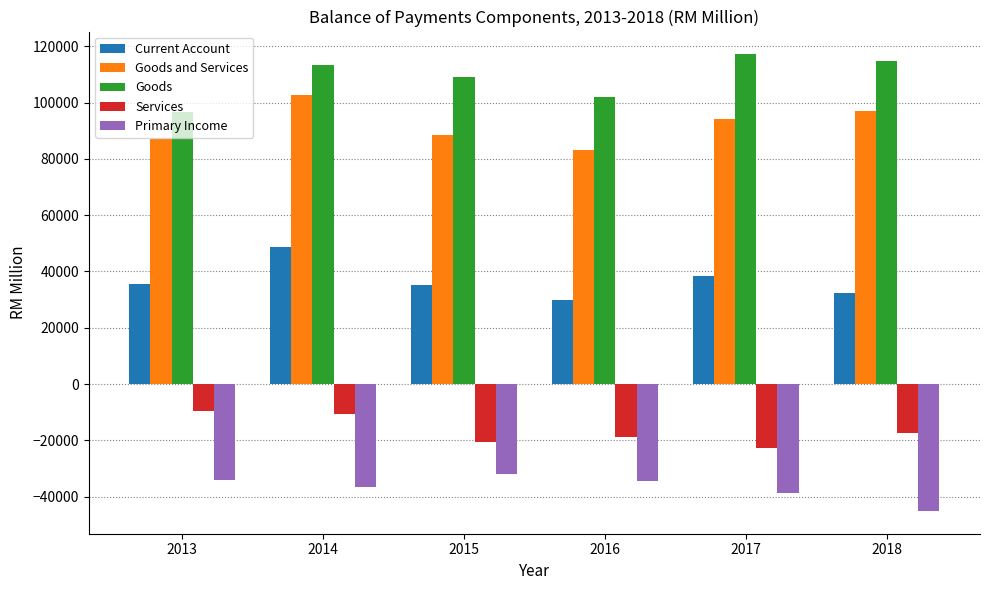

What is the difference between the second highest and second lowest values in the Primary Income series?

4683.1